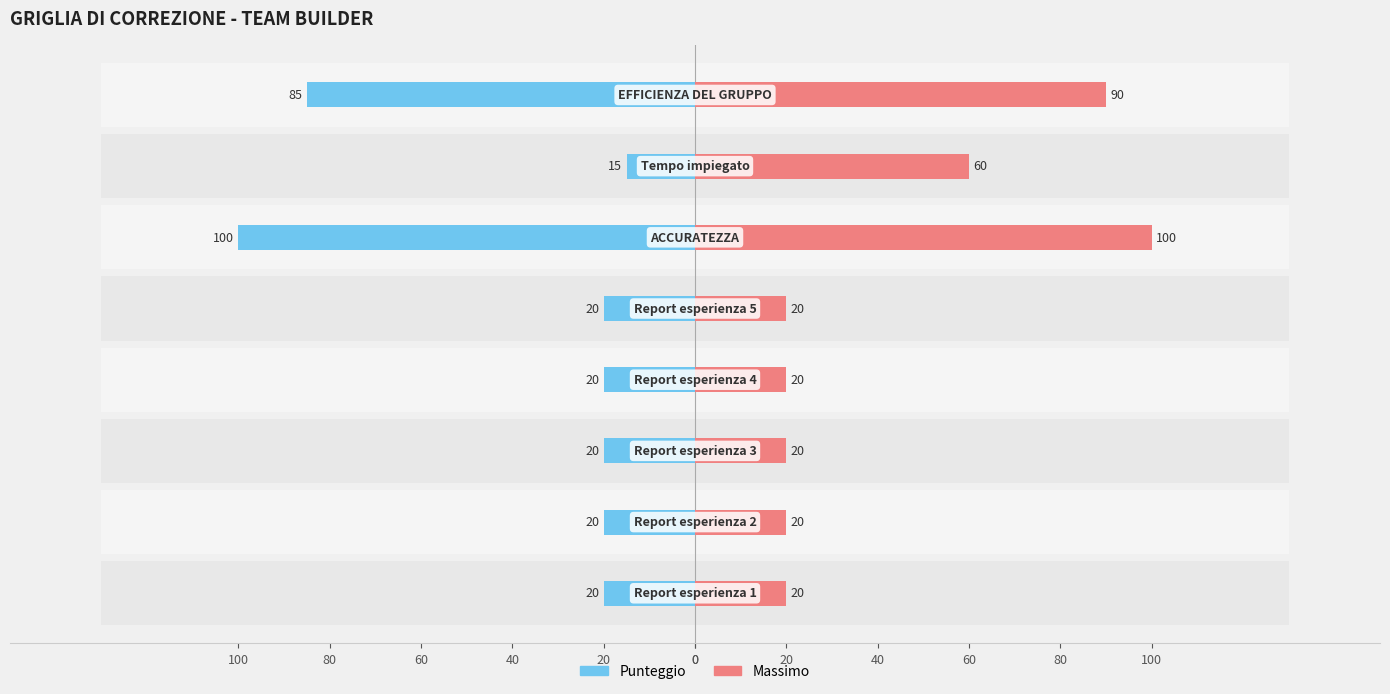

Which series has the largest total across all categories?

Massimo